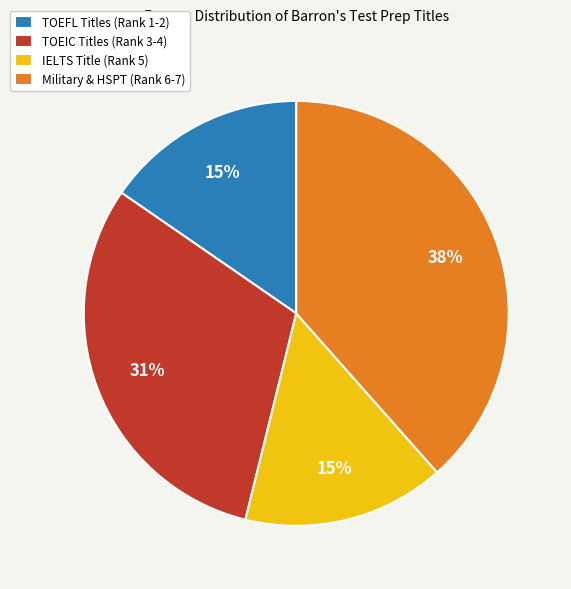

Which has a higher value, TOEIC Titles (Rank 3-4) or TOEFL Titles (Rank 1-2)?

TOEIC Titles (Rank 3-4)